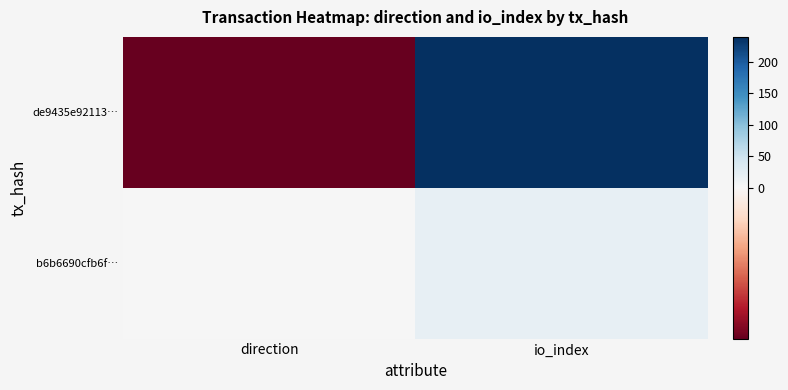

At which category does the chart reach its minimum across all series?

direction